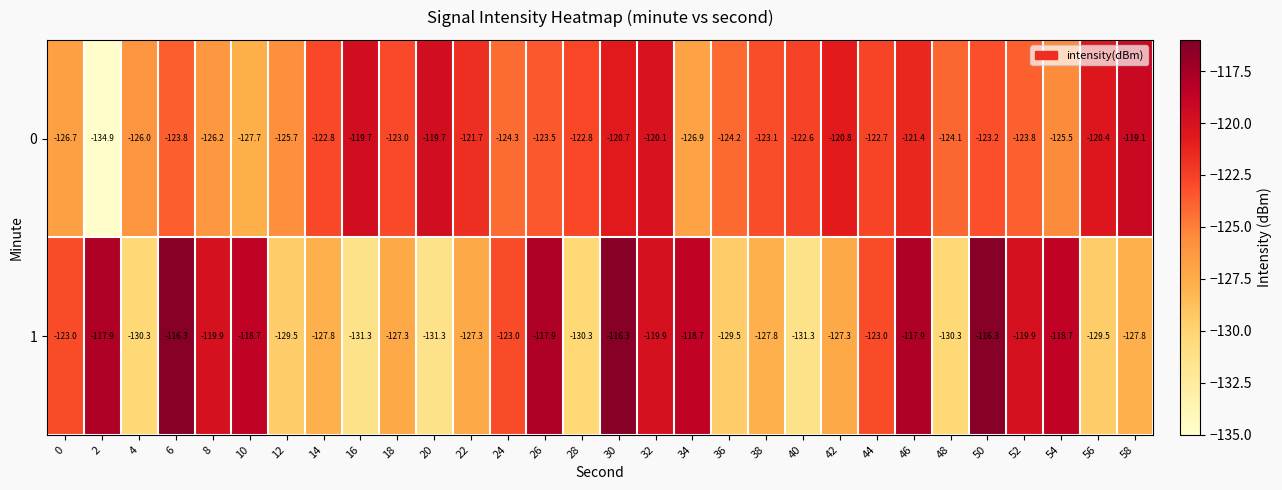

True or false: 0 has a value of -57.3 at 26.

False